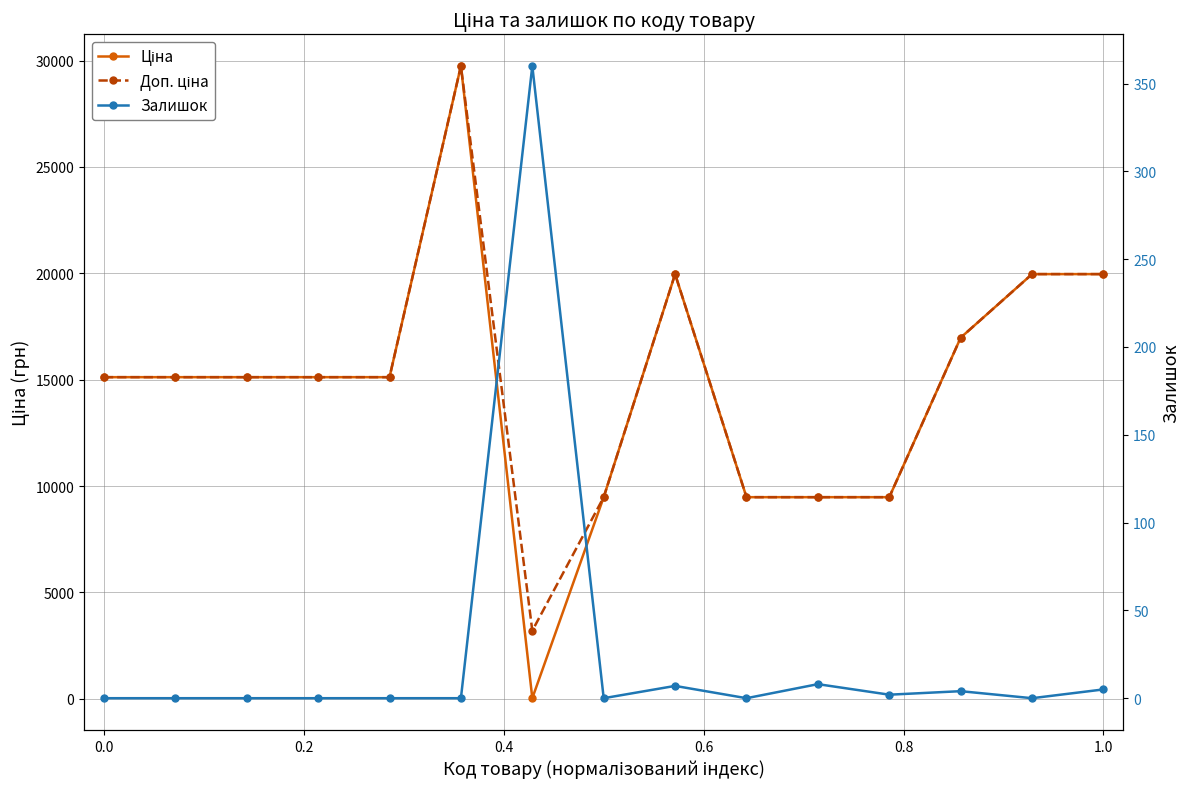

Which series has the largest total across all categories?

Доп. ціна